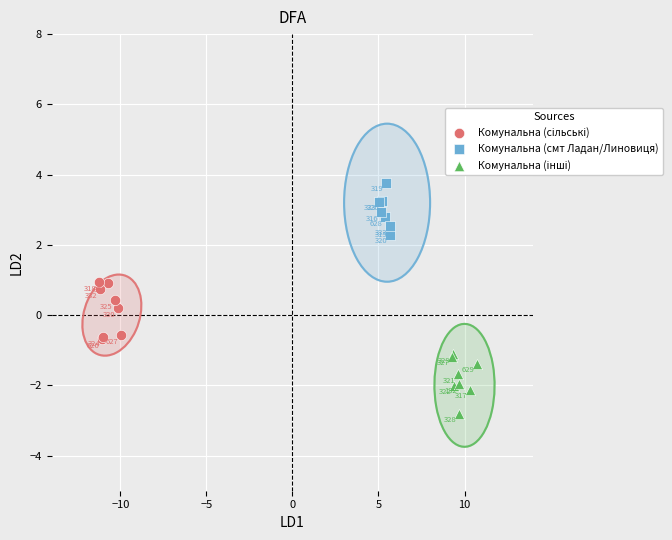

Which series reaches the maximum Y coordinate?

Комунальна (смт Ладан/Линовиця)